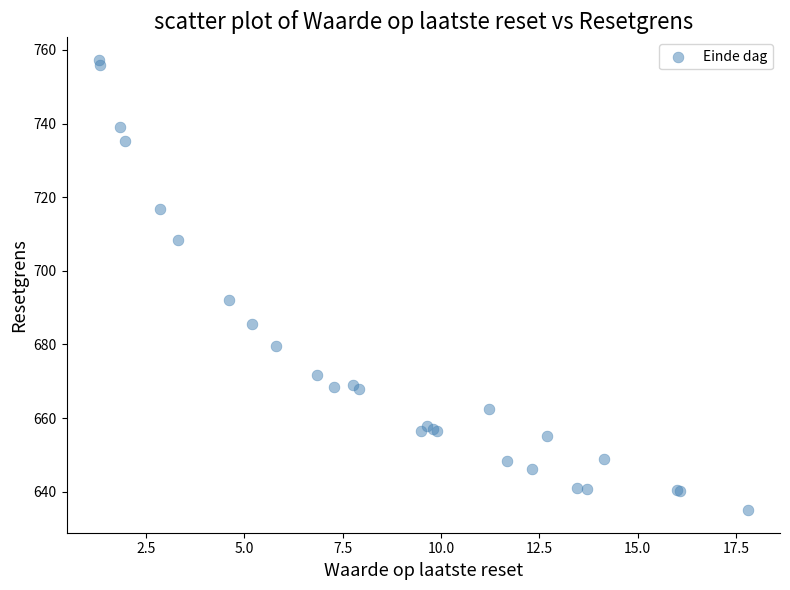

What Y value in the scatter plot is closest to 696?

692.2